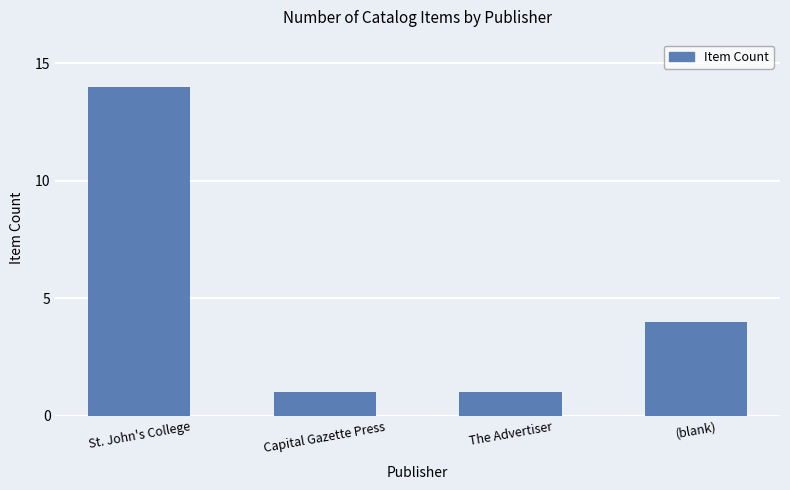

What is the sum of all values?

20